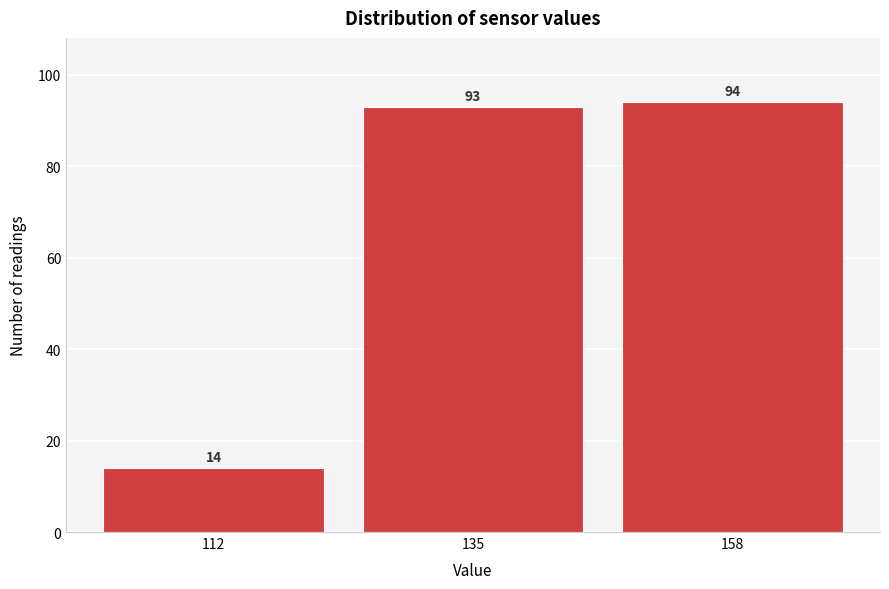

Reading left to right, what are all the values shown in this chart?

14	93	94